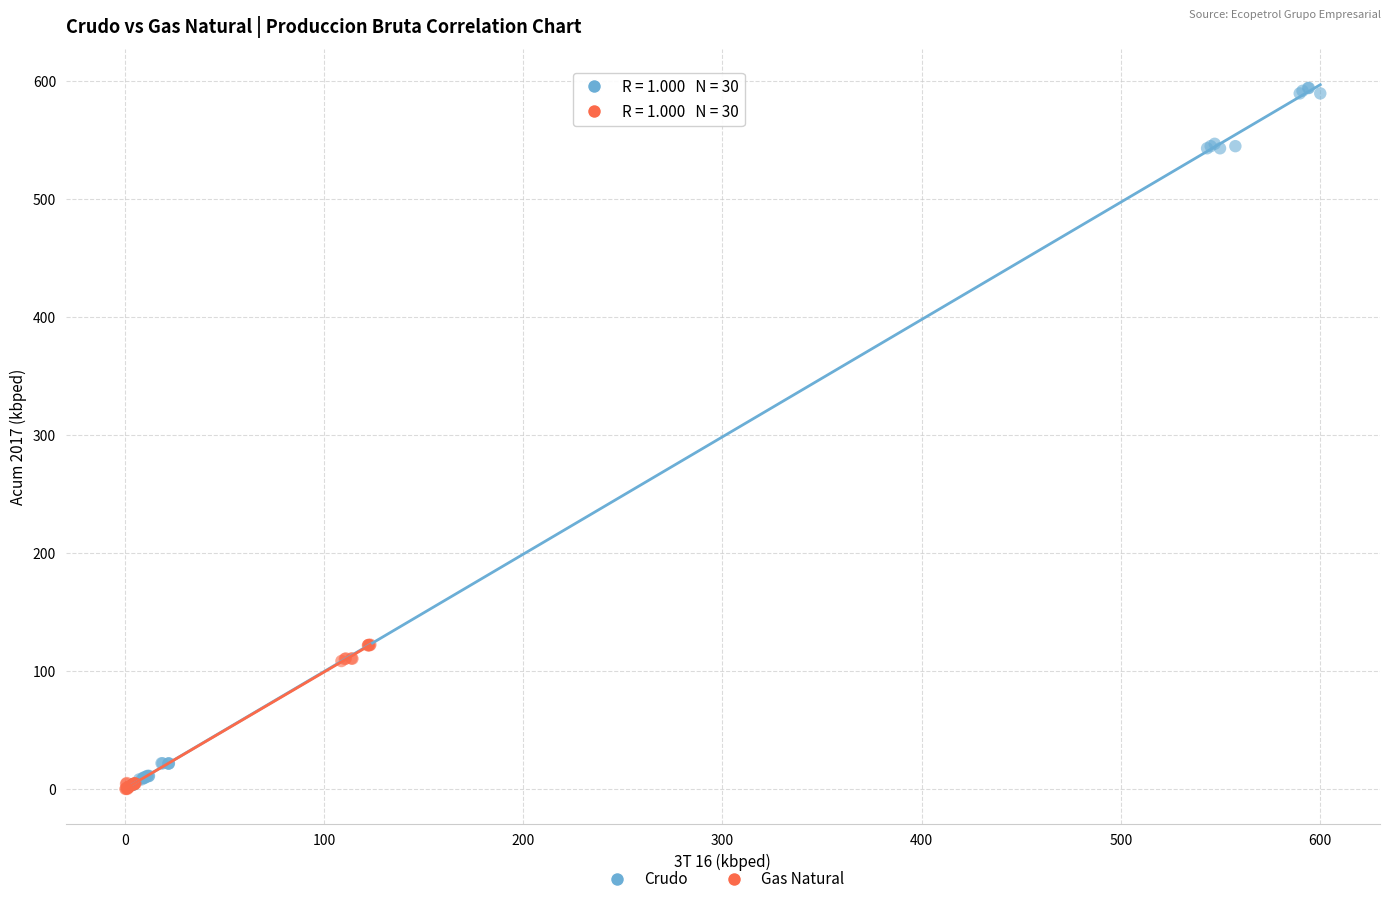

Which series contains the highest Y value?

Crudo